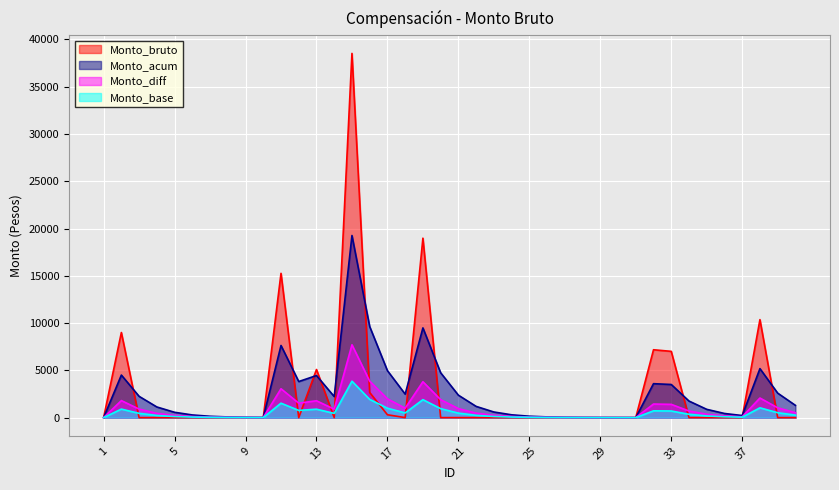

How many positive values does the Monto_acum series have?

39